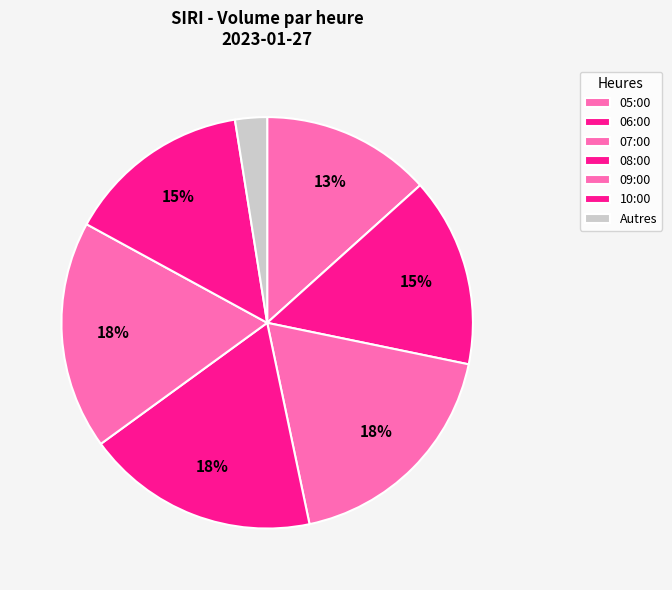

To the nearest percent, what percentage of the pie is 05:00?

13%